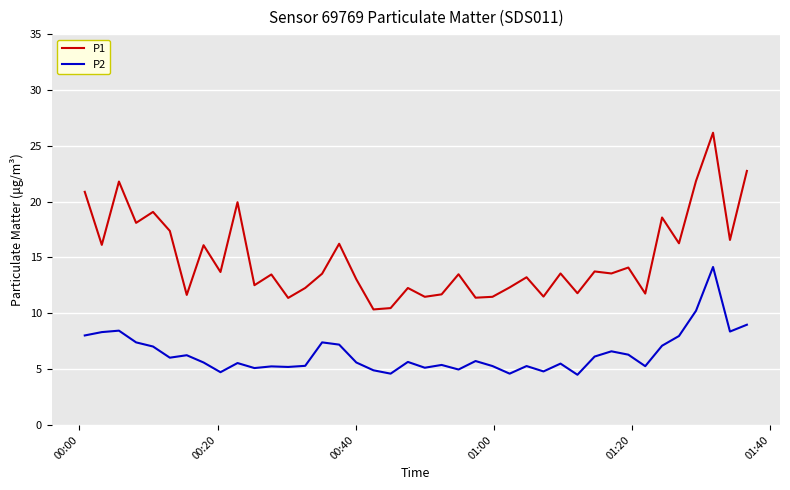

Which series has the largest total across all categories?

P1